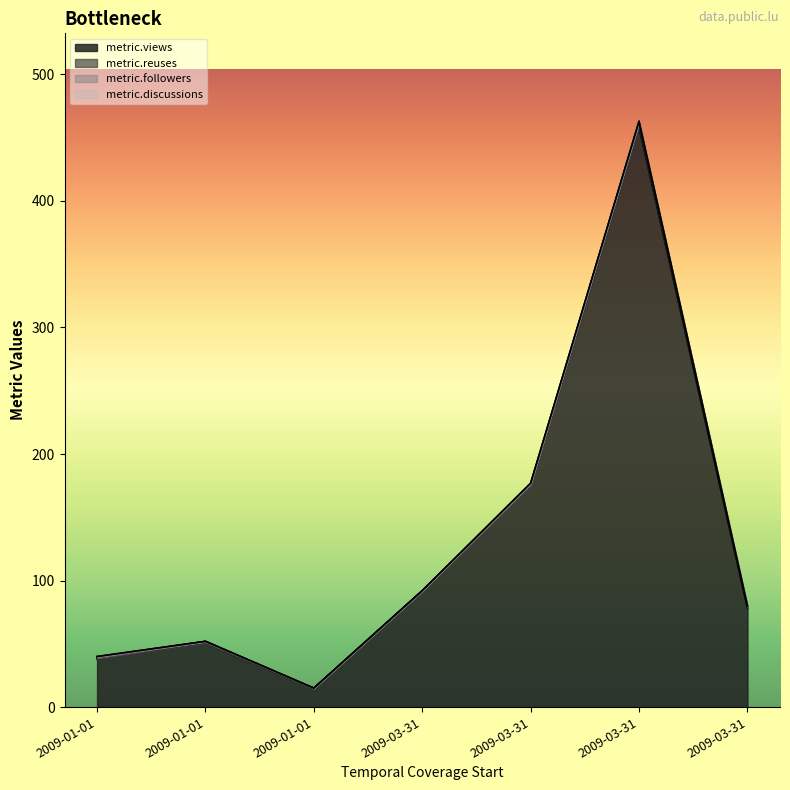

Count the metric.reuses values in the range 0 to 2.

6